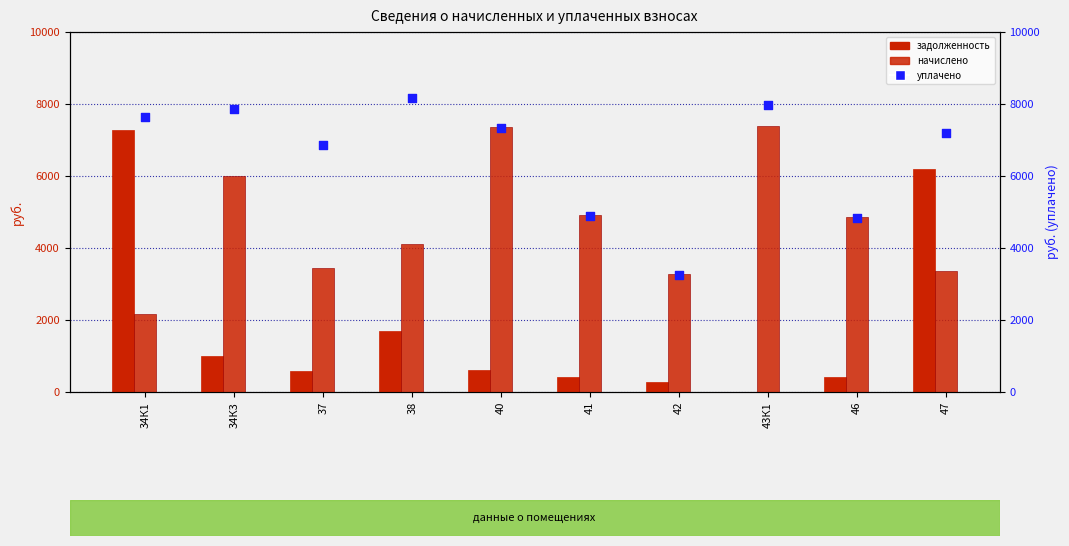

What is the total value across all series at 42?

6816.9